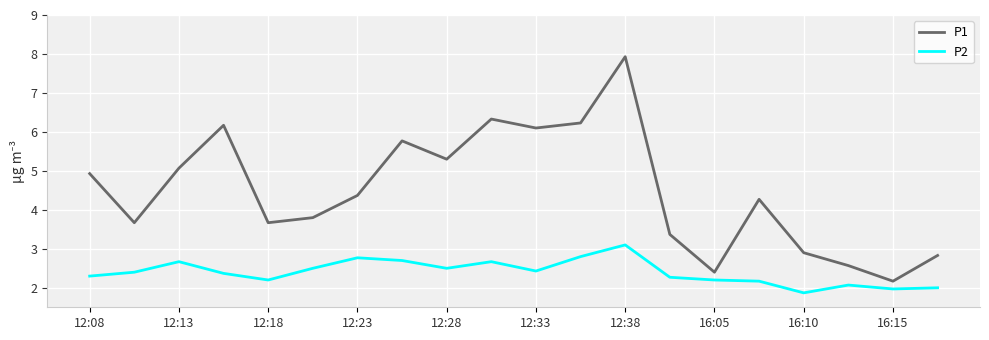

What is the maximum value for P2?

3.1